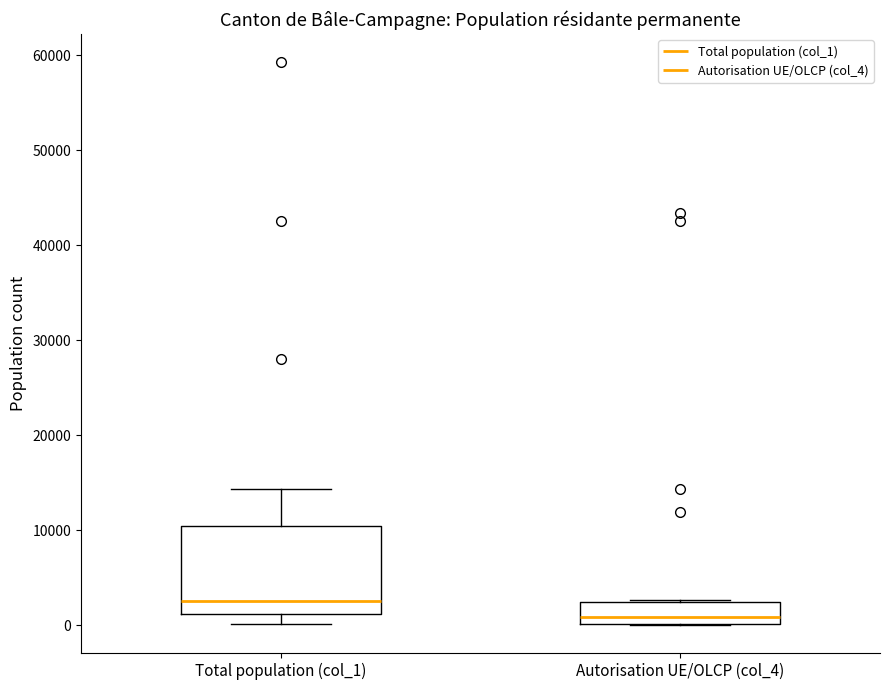

Reading left to right, read every box against the y-axis: the position of its median line, the range the box covers, and the ends of its whiskers. The values are not printed on the chart, so give them approximately, as read against the axis.

Total population (col_1): median 3000, box 1000 to 10000, whiskers 0 to 14000
Autorisation UE/OLCP (col_4): median 1000, box 0 to 2000, whiskers 0 to 3000